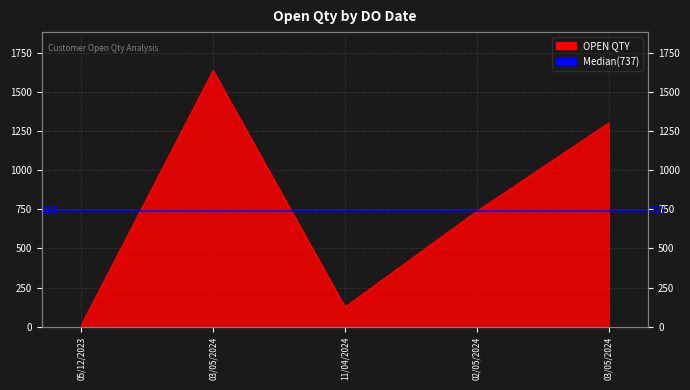

Rank the categories by value from highest to lowest.

03/05/2024, 03/05/2024, 02/05/2024, 11/04/2024, 05/12/2023